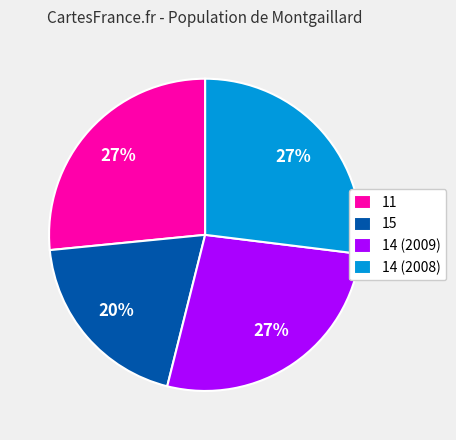

True or false: 14 (2008) accounts for 27% of the total.

True